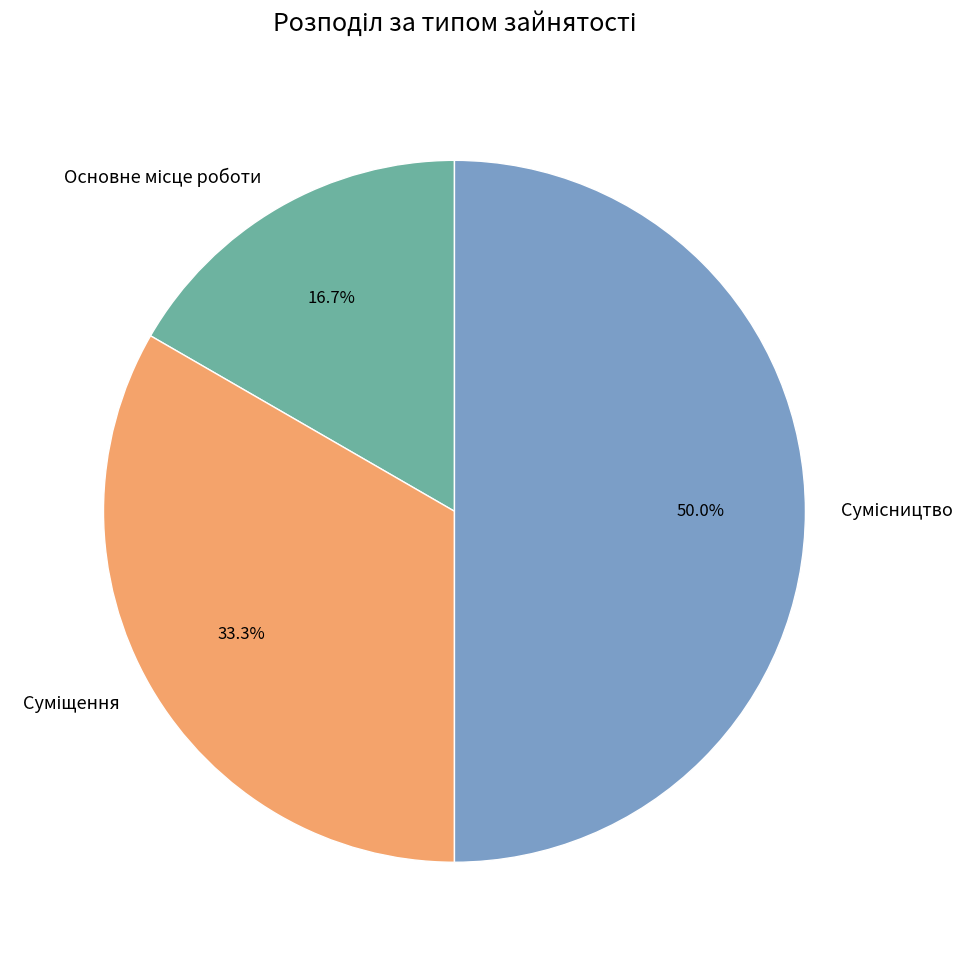

Count the number of slices in the pie.

3